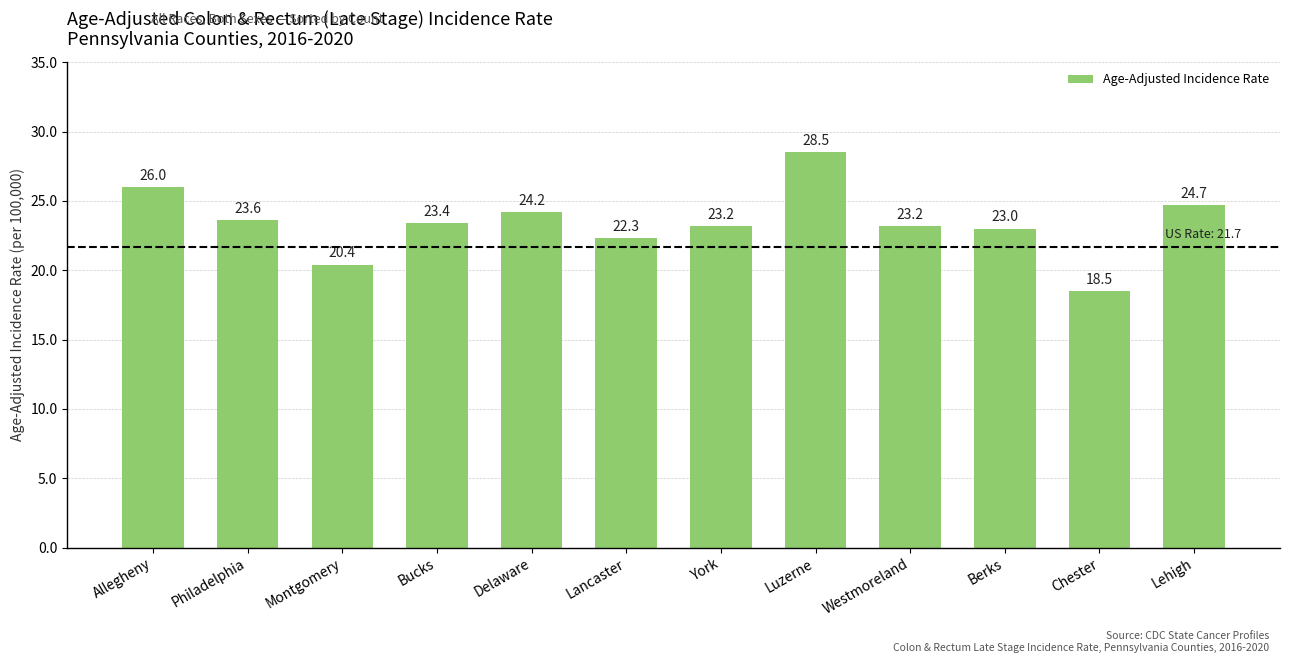

What is the change in value from Delaware to Lancaster?

-1.9